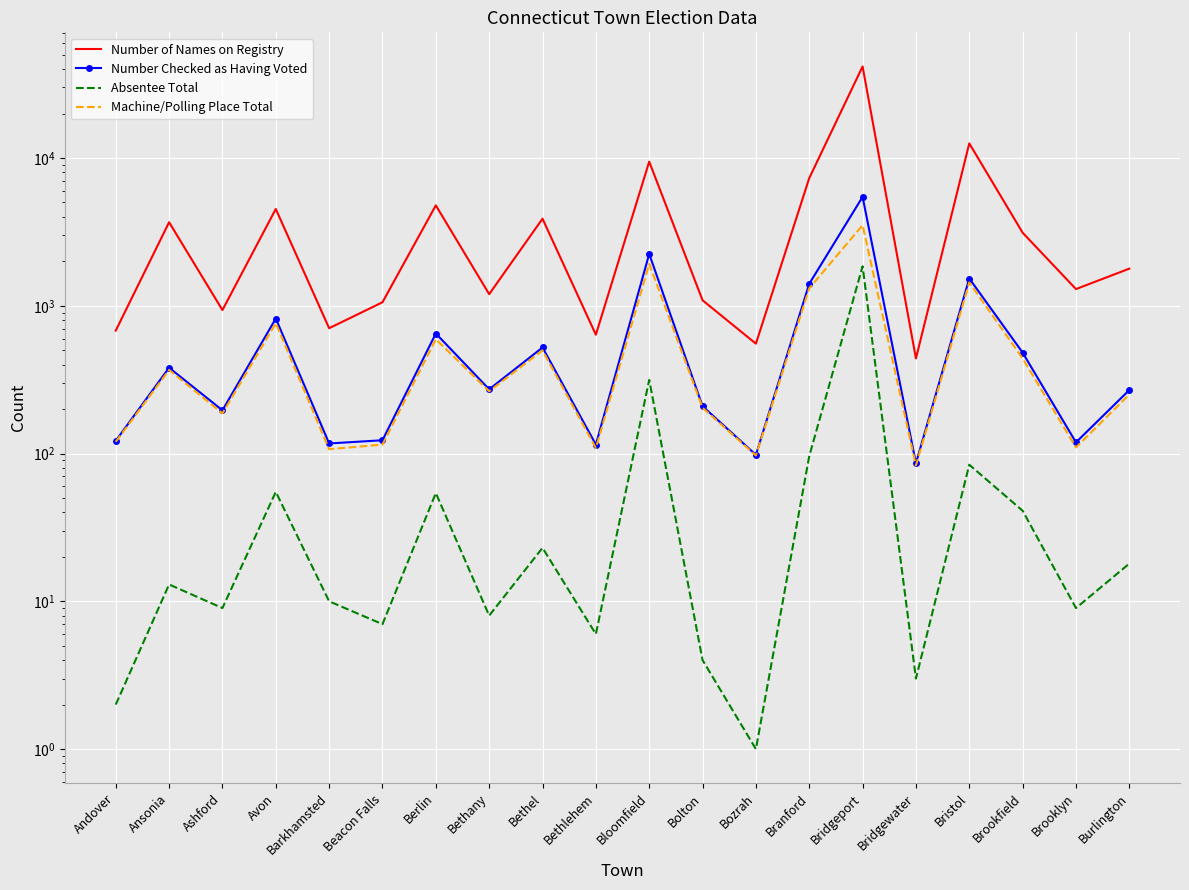

What is the approximate value of Machine/Polling Place Total at Bethel?

499